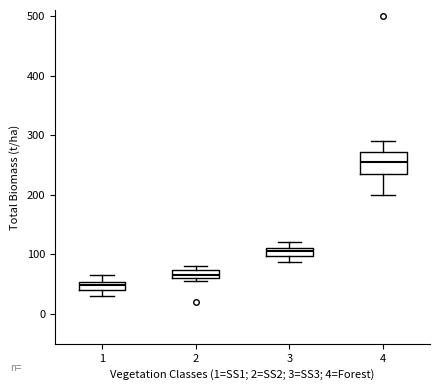

Which box's median line is the lowest?

1